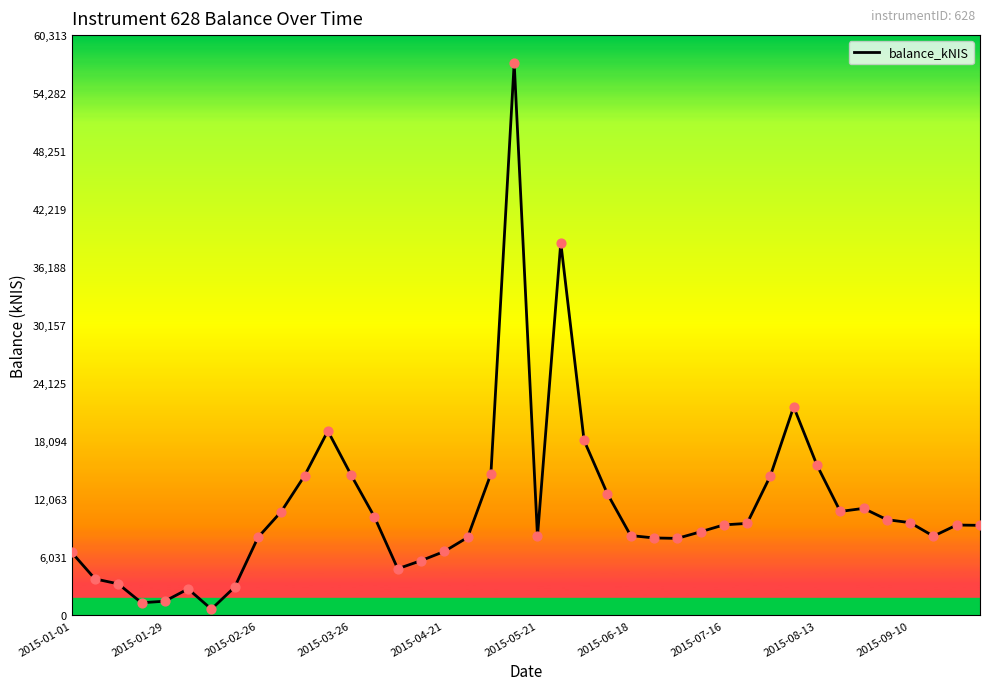

What is the difference between the maximum and minimum values?

56804.2